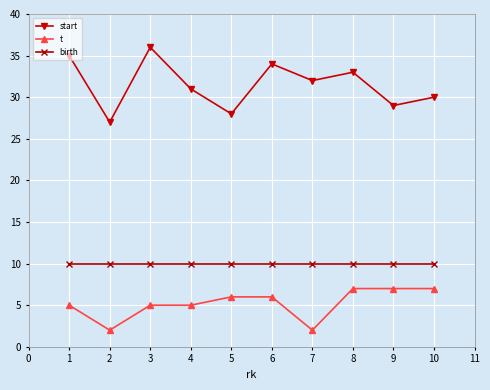

True or false: t and start intersect in this chart.

False